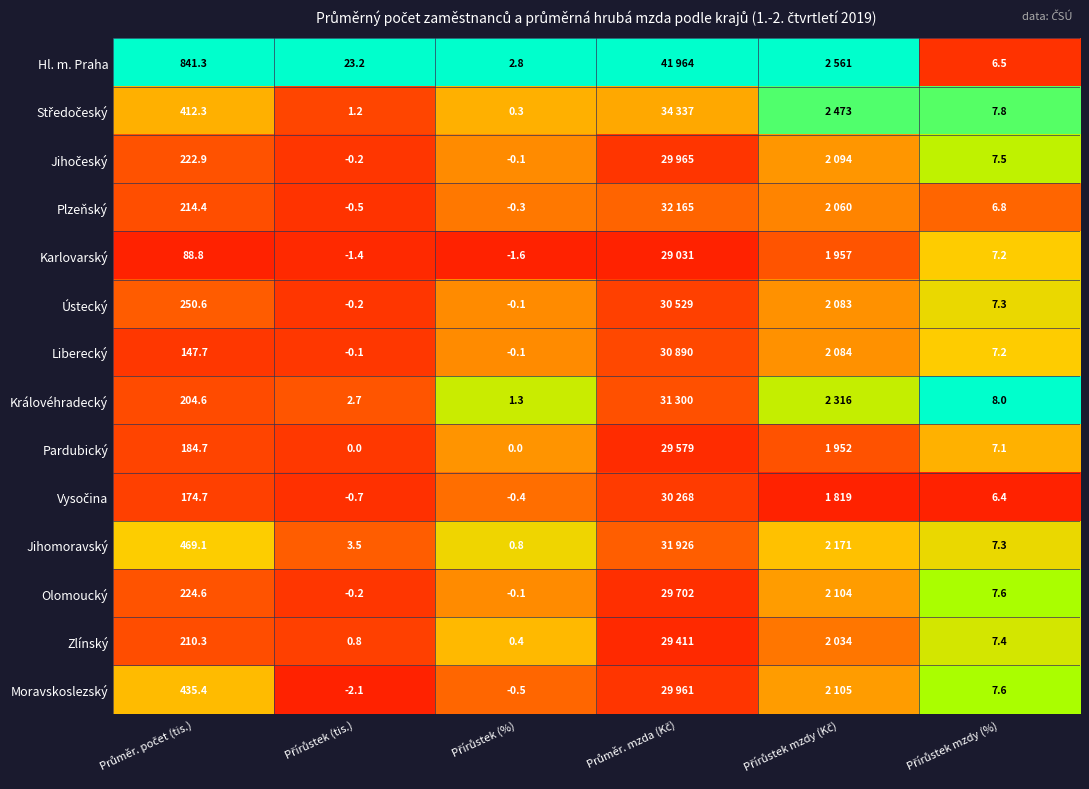

List the series in order of their peak value, lowest first.

Vysočina, Plzeňský, Pardubický, Karlovarský, Liberecký, Ústecký, Jihomoravský, Zlínský, Jihočeský, Olomoucký, Moravskoslezský, Středočeský, Hl. m. Praha, Královéhradecký